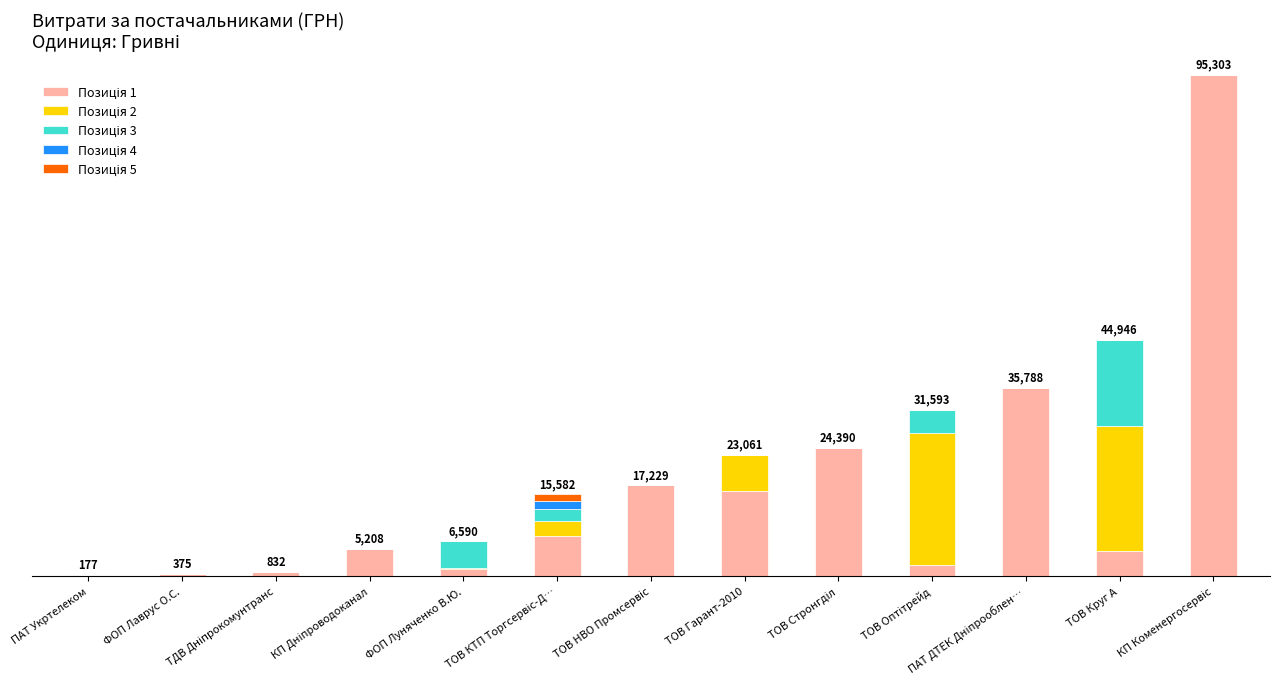

Does the chart contain stacked bars?

Yes